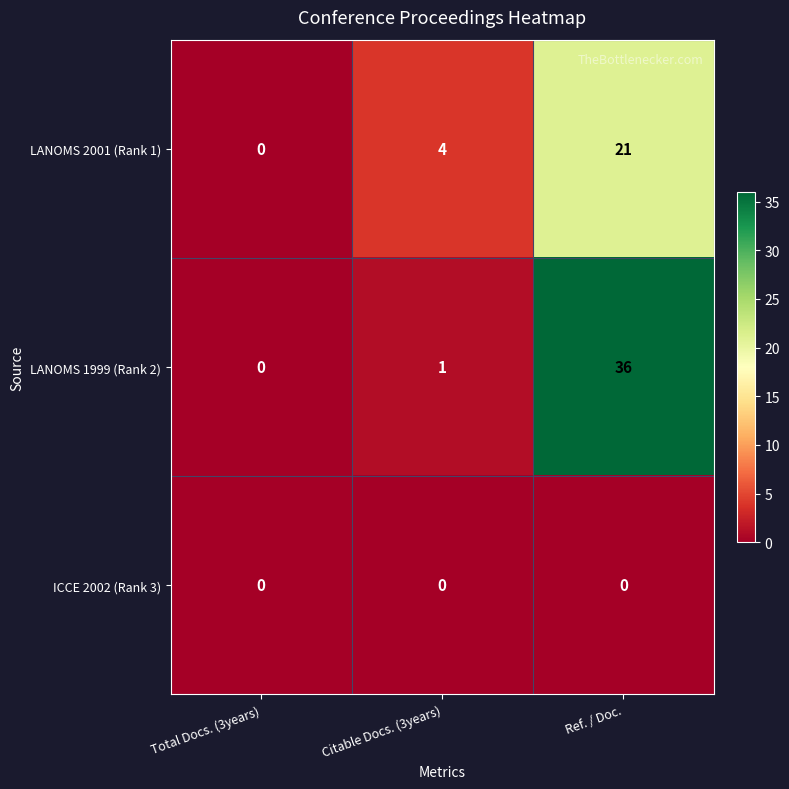

Which series has the largest total across all categories?

LANOMS 1999 (Rank 2)